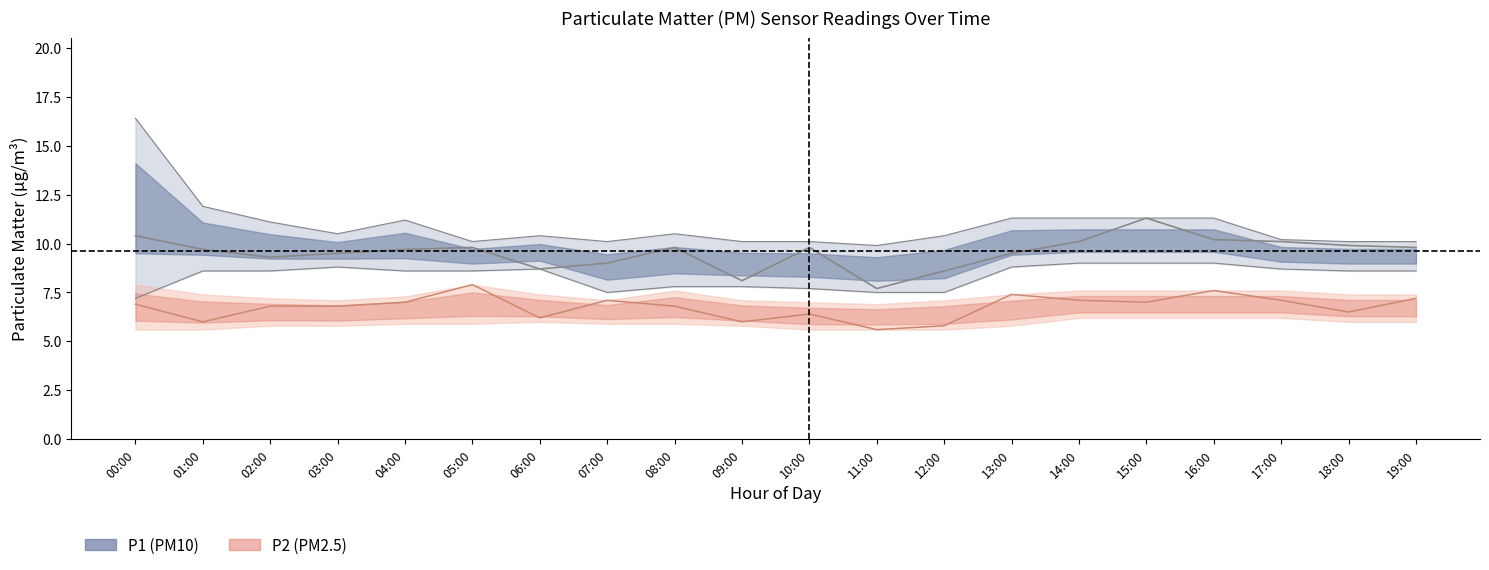

What is the difference between the P2 values at 07:00 and 11:00?

1.5